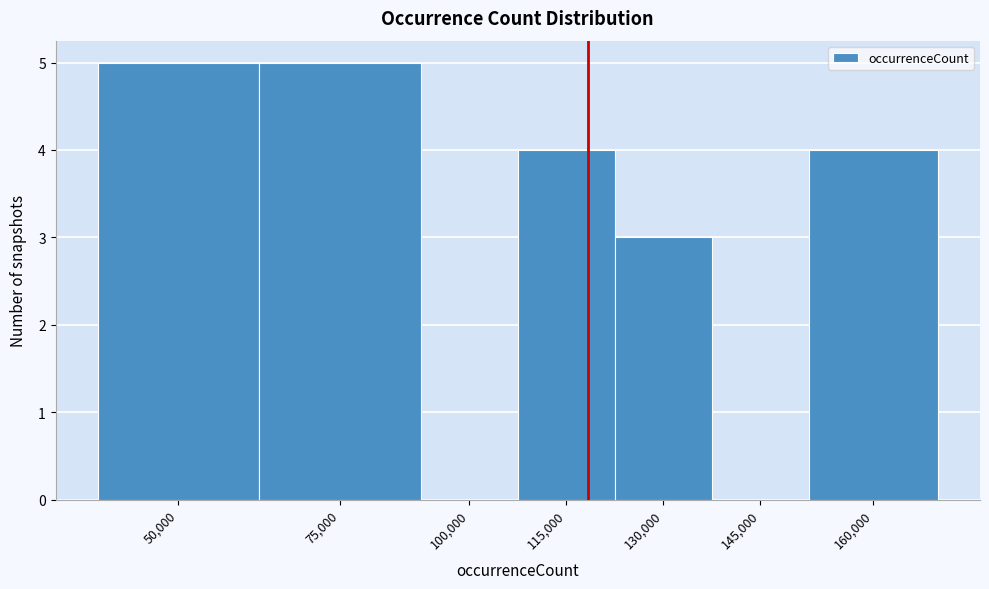

Reading left to right, list all the values displayed in this chart.

50,000=5	75,000=5	100,000=0	115,000=4	130,000=3	145,000=0	160,000=4